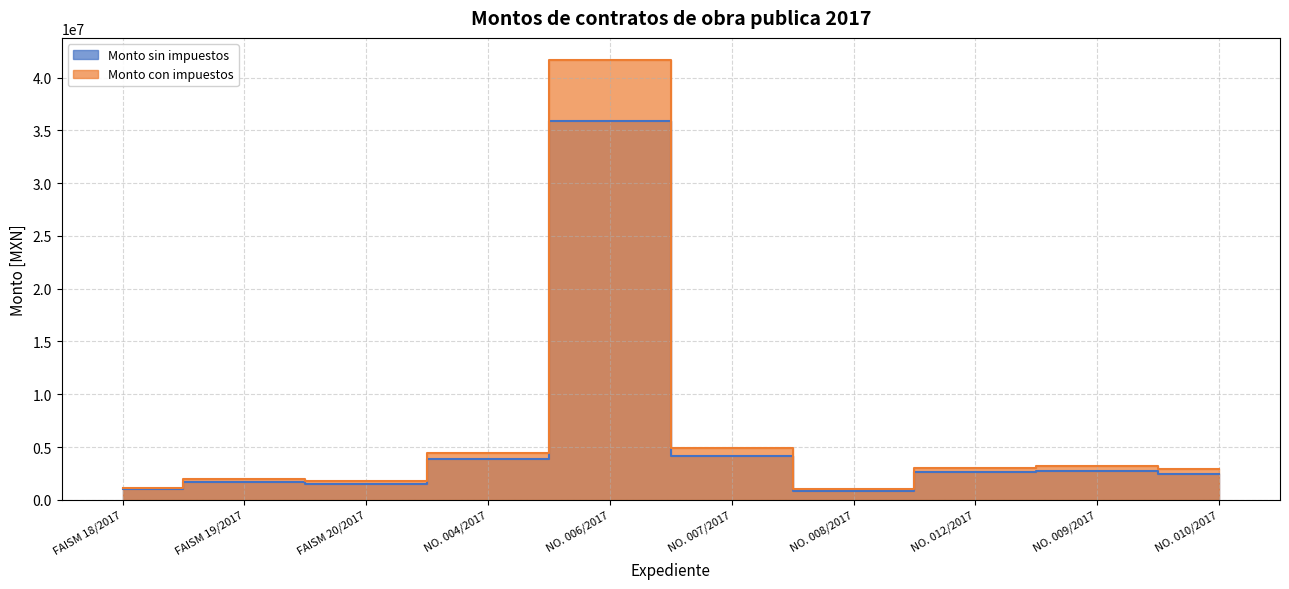

What position from the right is FAISM 20/2017?

8